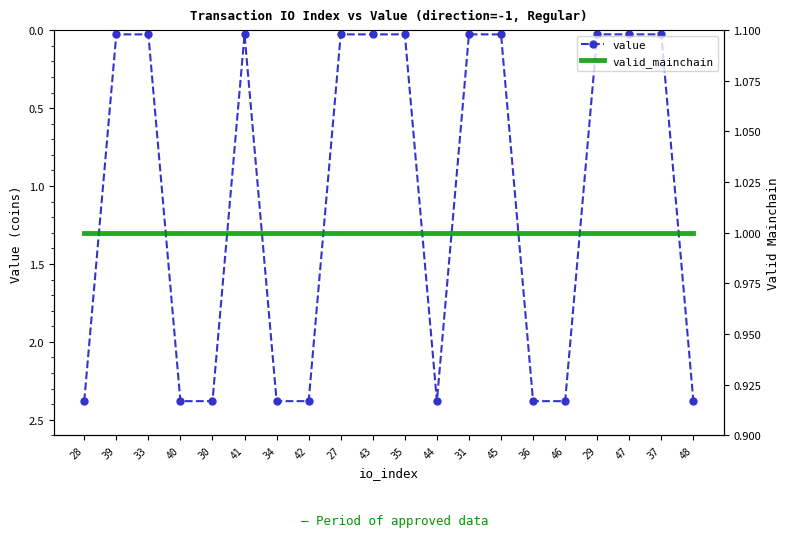

What is the average value of the value series?

1.1